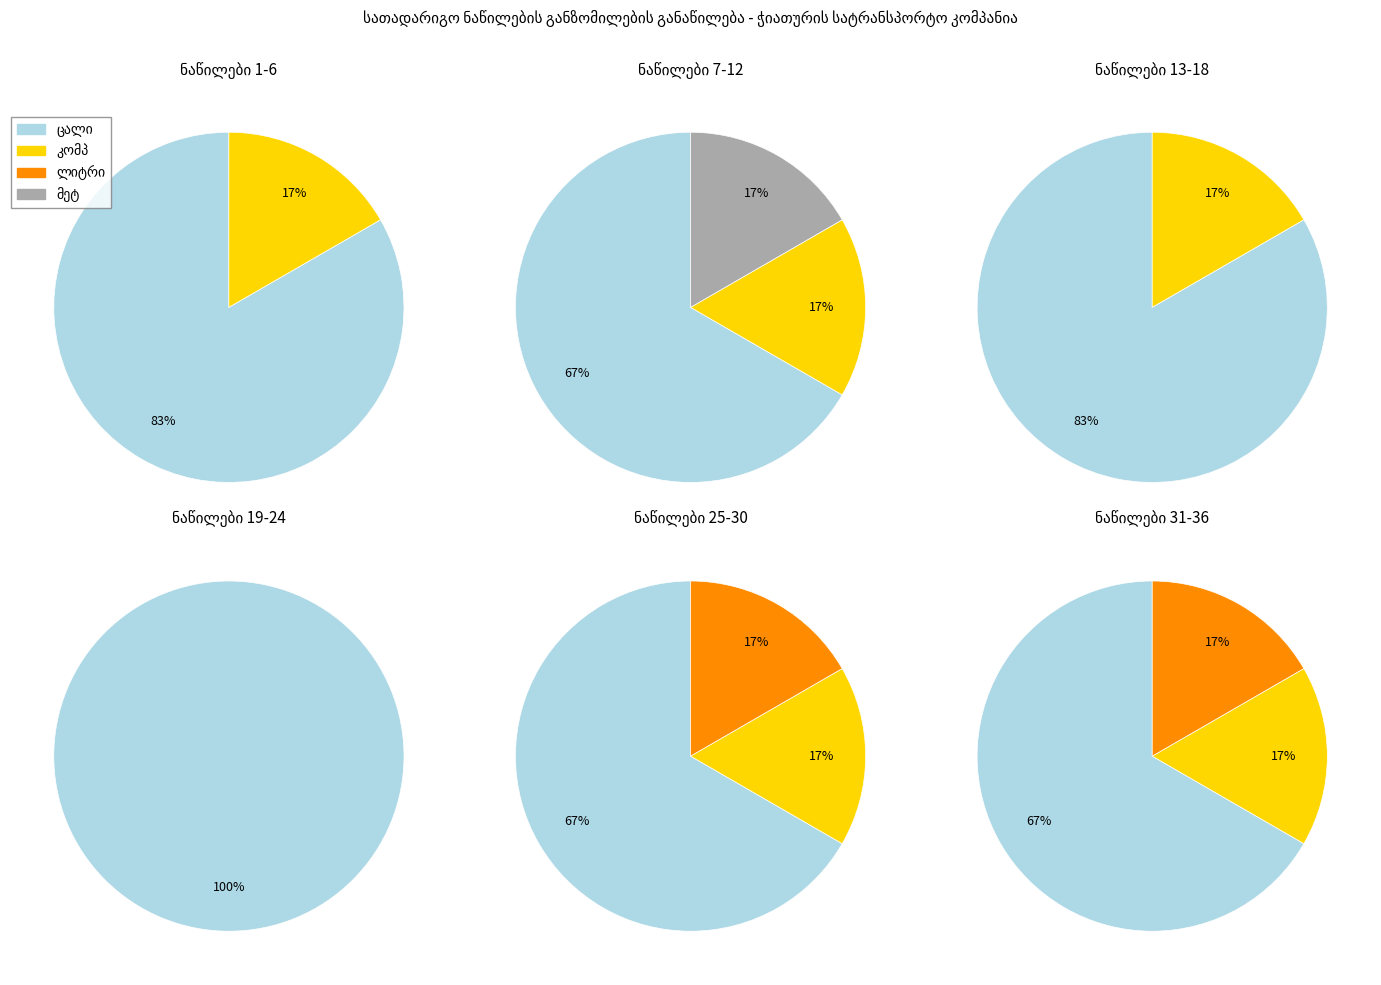

Is there a majority slice in this chart?

Yes